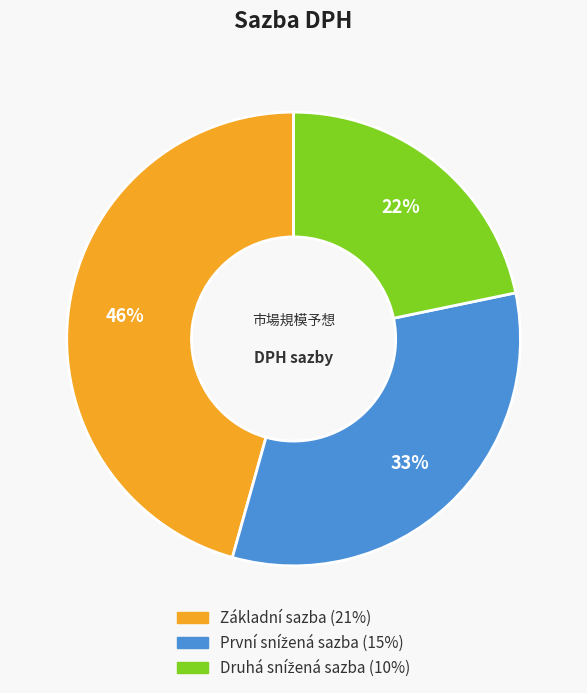

To the nearest percent, what portion does Základní sazba represent?

46%